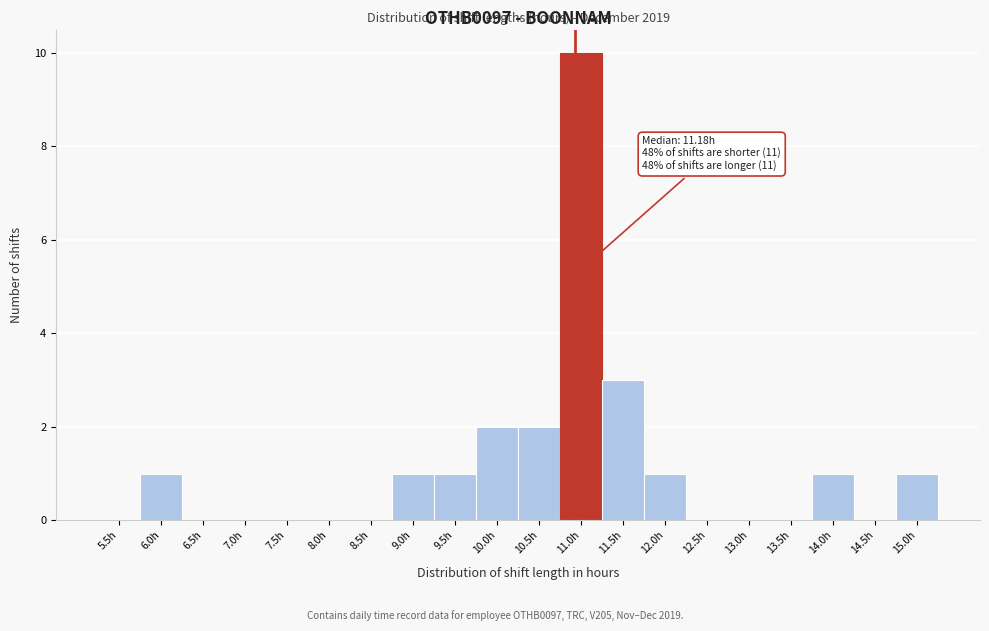

Reading left to right, what are all the values shown in this chart?

5.5h=0	6.0h=1	6.5h=0	7.0h=0	7.5h=0	8.0h=0	8.5h=0	9.0h=1	9.5h=1	10.0h=2	10.5h=2	11.0h=10	11.5h=3	12.0h=1	12.5h=0	13.0h=0	13.5h=0	14.0h=1	14.5h=0	15.0h=1